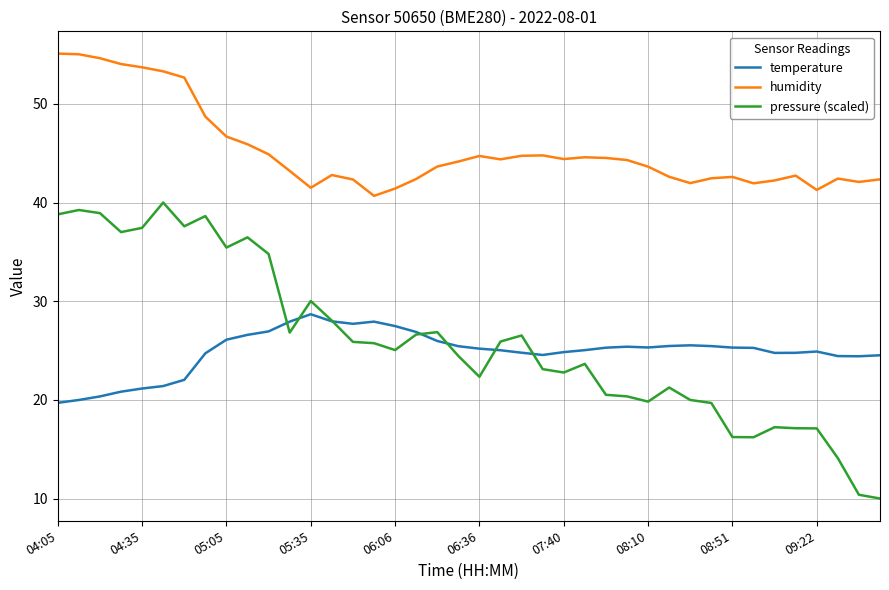

How many times do temperature and pressure (scaled) cross each other?

7